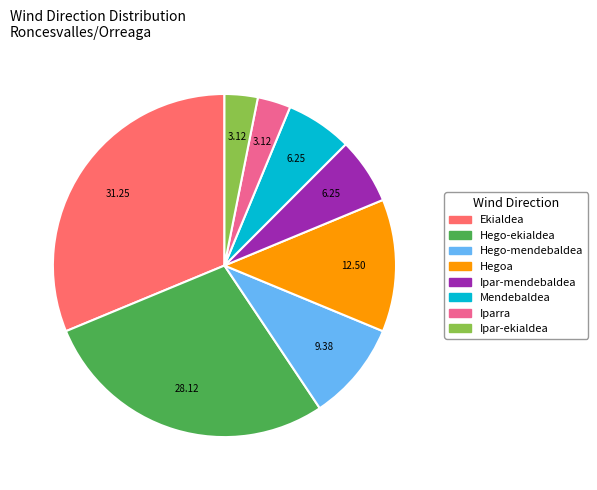

Count the number of slices in the pie.

8